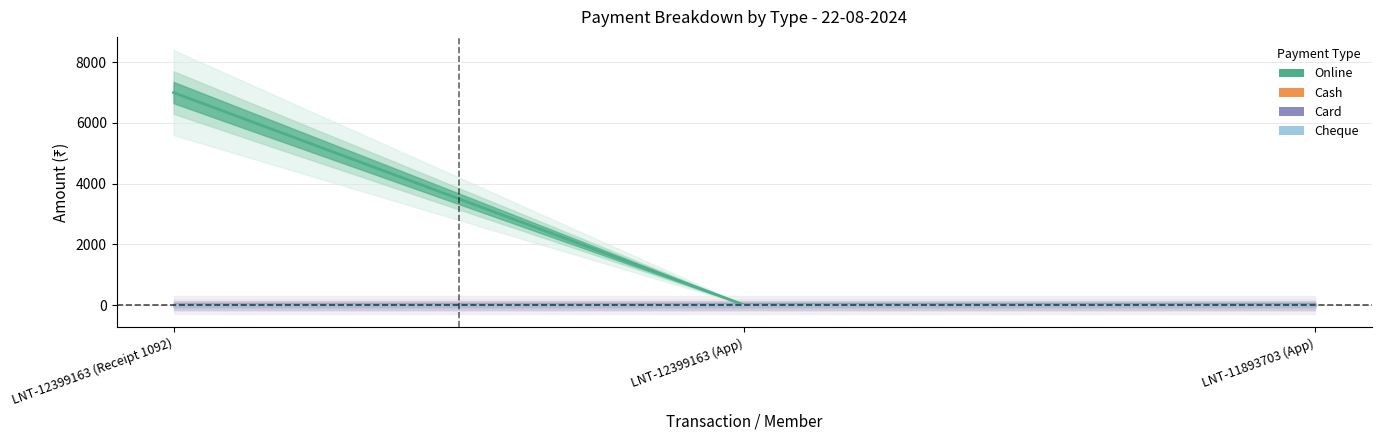

Reading right to left, extract all data points from this chart.

Online: 2=0	1=0	22-08-2024=6999
Cash: 2=0	1=0	22-08-2024=0
Card: 2=0	1=0	22-08-2024=0
Cheque: 2=0	1=0	22-08-2024=0